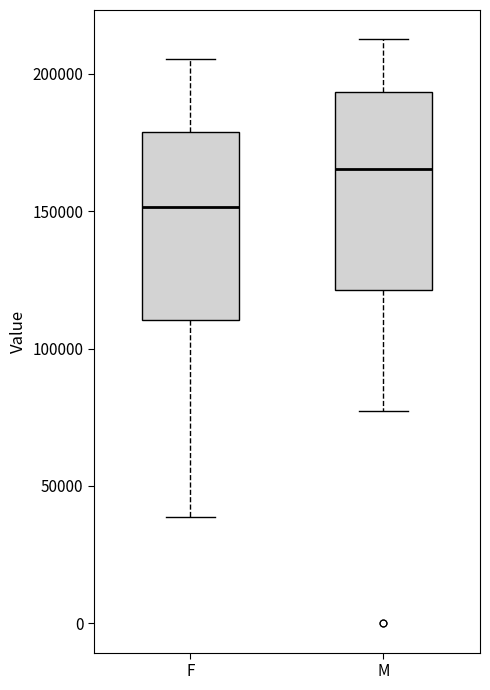

Reading left to right, read every box against the y-axis: the position of its median line, the range the box covers, and the ends of its whiskers. The values are not printed on the chart, so give them approximately, as read against the axis.

F: median 150000, box 110000 to 180000, whiskers 40000 to 205000
M: median 165000, box 120000 to 195000, whiskers 75000 to 215000